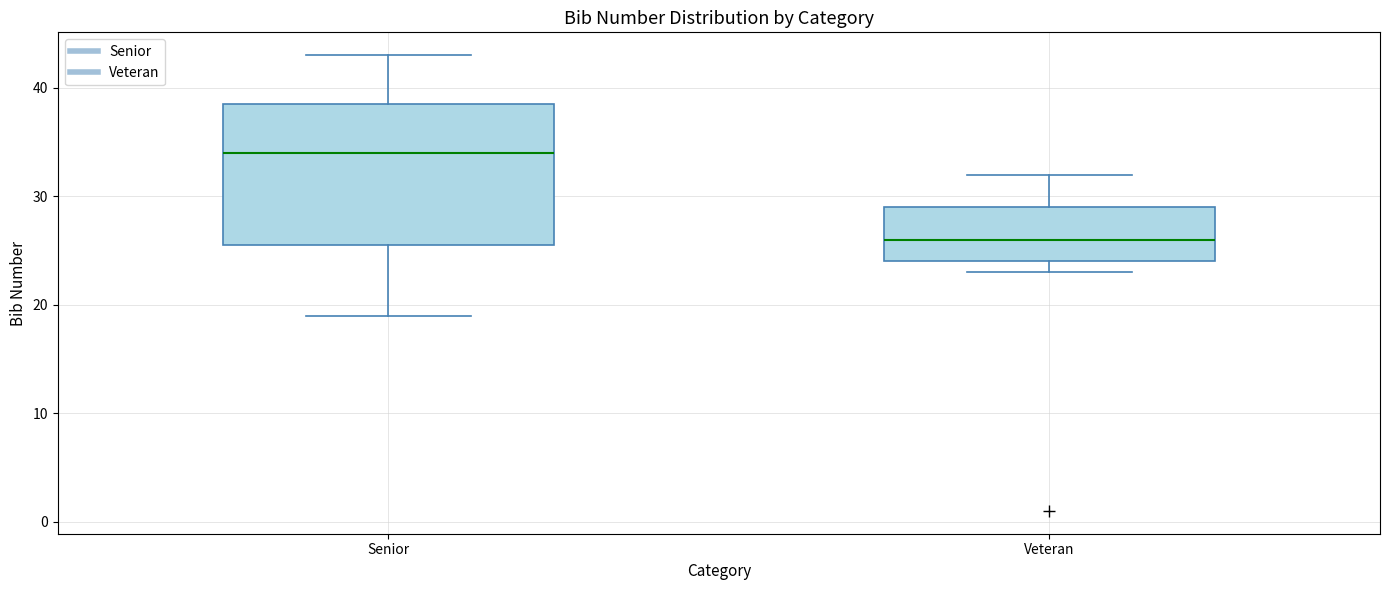

Where is the lower edge of the box for Senior on the y-axis? The values are not printed on the chart, so give them approximately, as read against the axis.

26